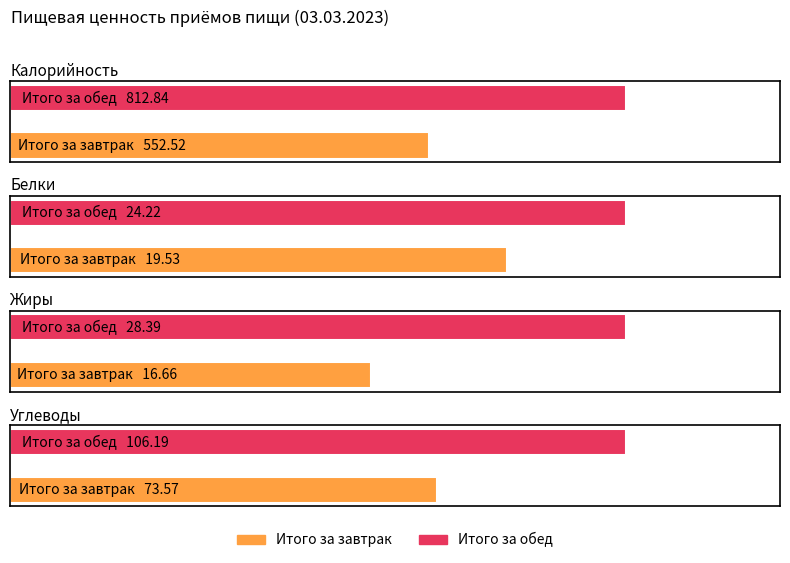

What is the value of the Жиры bar at the 2nd from the left?

28.4